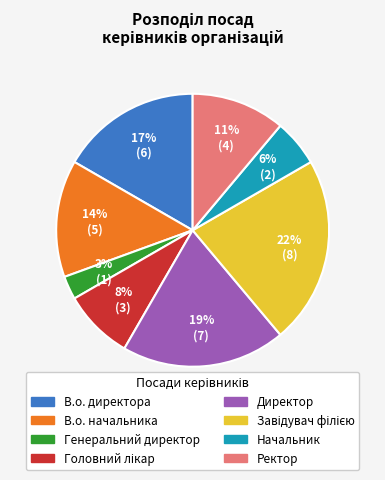

Which slice is the smallest?

Генеральний директор